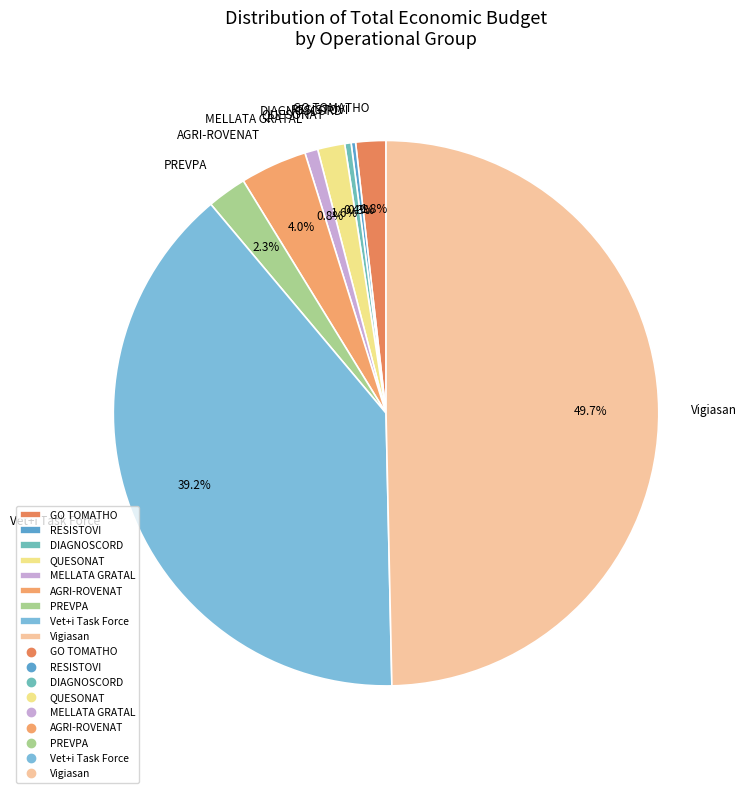

Does AGRI-ROVENAT represent more than half of the total?

No